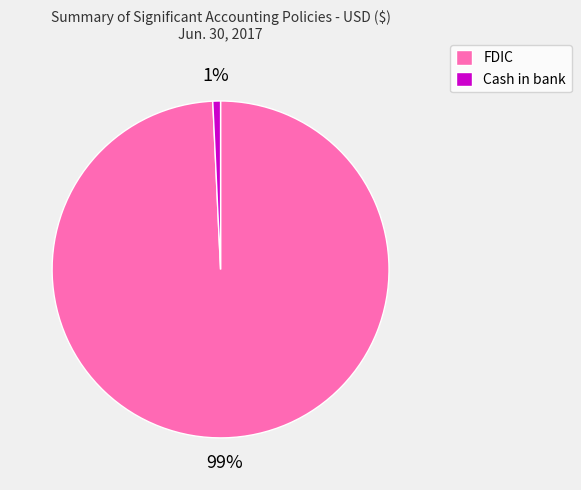

To the nearest percent, what is the combined percentage of FDIC and Cash in bank?

100%